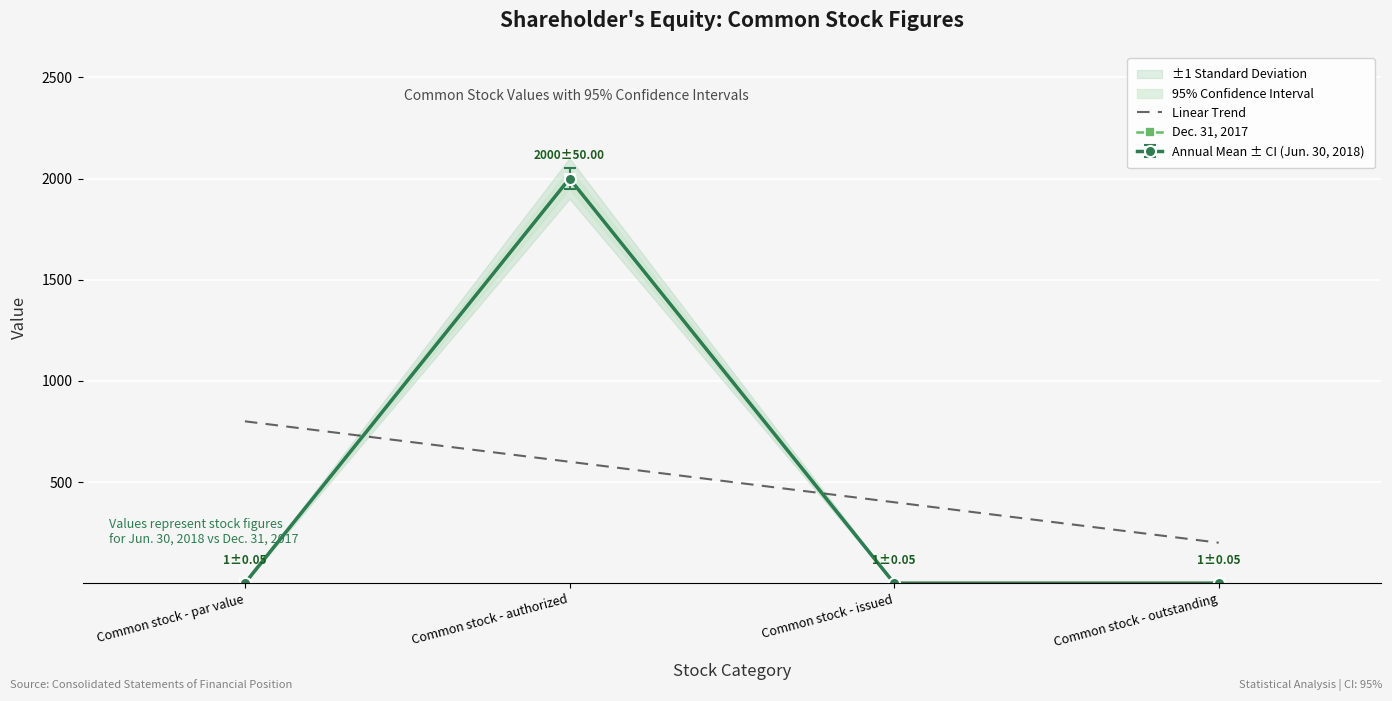

How many intersections are there between Linear Trend and Dec. 31, 2017?

2